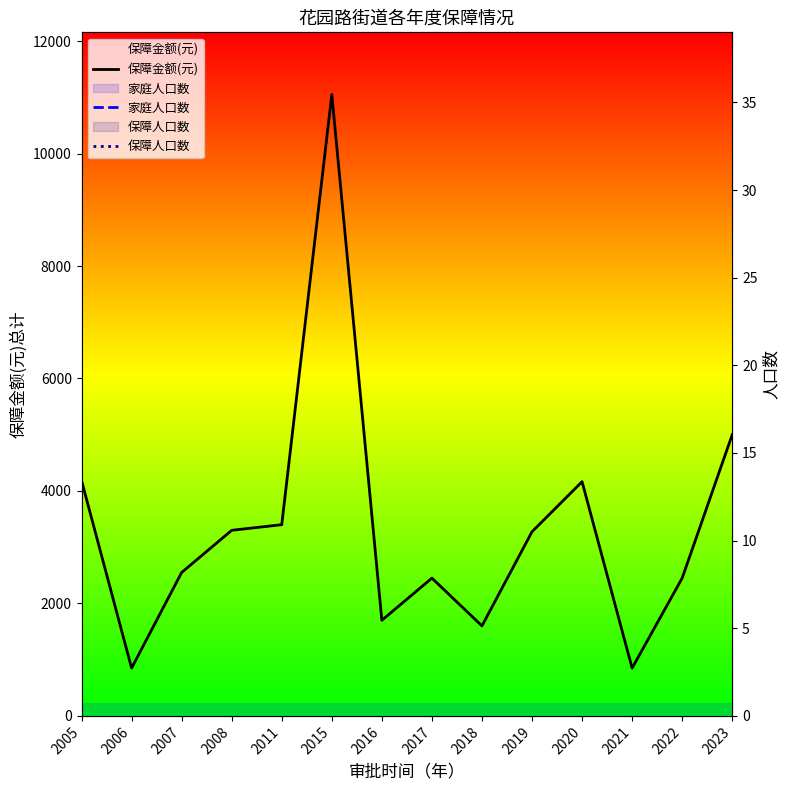

Reading left to right, extract all data points from this chart.

保障金额(元): 2005=4184	2006=850	2007=2550	2008=3300	2011=3400	2015=11050	2016=1700	2017=2450	2018=1600	2019=3275	2020=4165	2021=850	2022=2450	2023=5000
家庭人口数: 2005=8	2006=1	2007=3	2008=4	2011=4	2015=13	2016=2	2017=3	2018=2	2019=4	2020=6	2021=1	2022=3	2023=6
保障人口数: 2005=8	2006=1	2007=3	2008=4	2011=4	2015=13	2016=2	2017=3	2018=2	2019=4	2020=6	2021=1	2022=3	2023=6